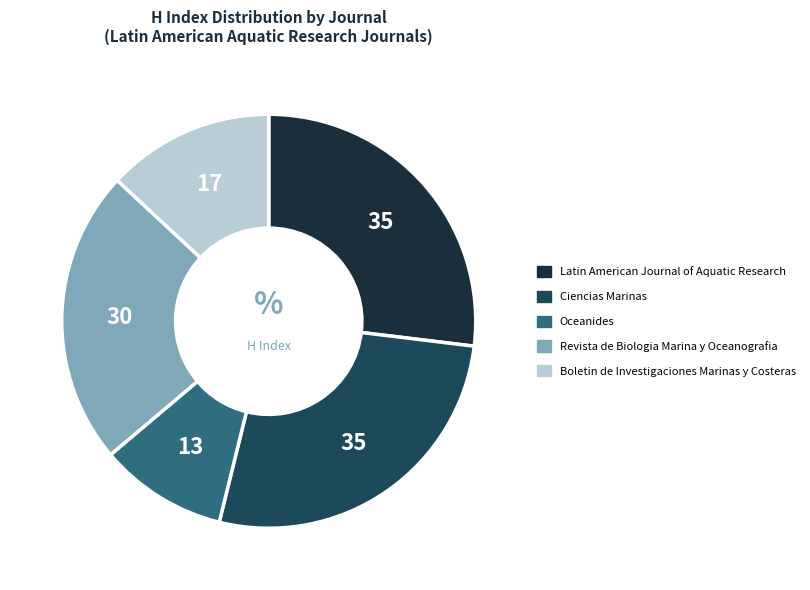

Count the number of slices in the pie.

5